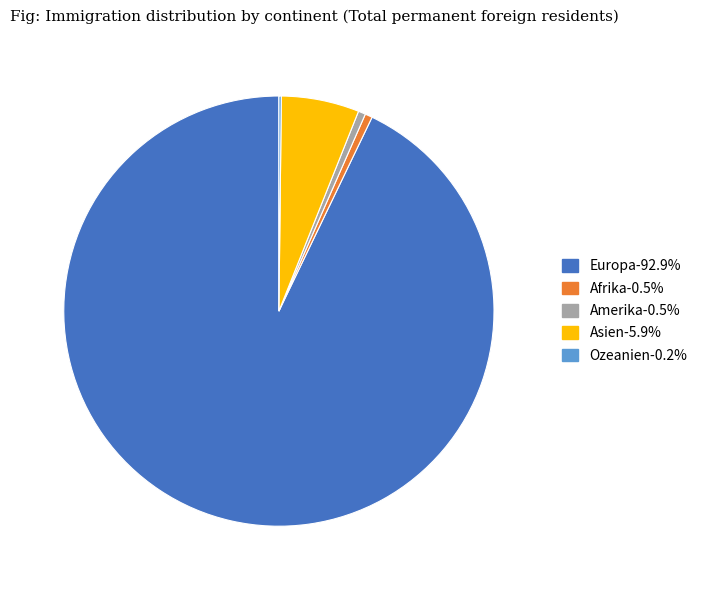

Which has a higher value, Asien or Amerika?

Asien